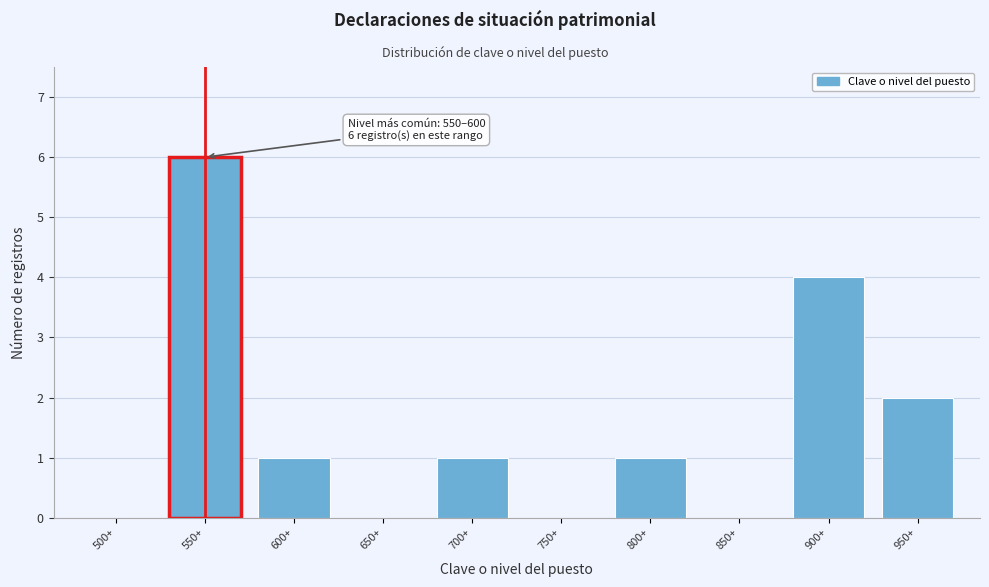

Reading left to right, transcribe all the data shown in this chart.

500+=0	550+=6	600+=1	650+=0	700+=1	750+=0	800+=1	850+=0	900+=4	950+=2